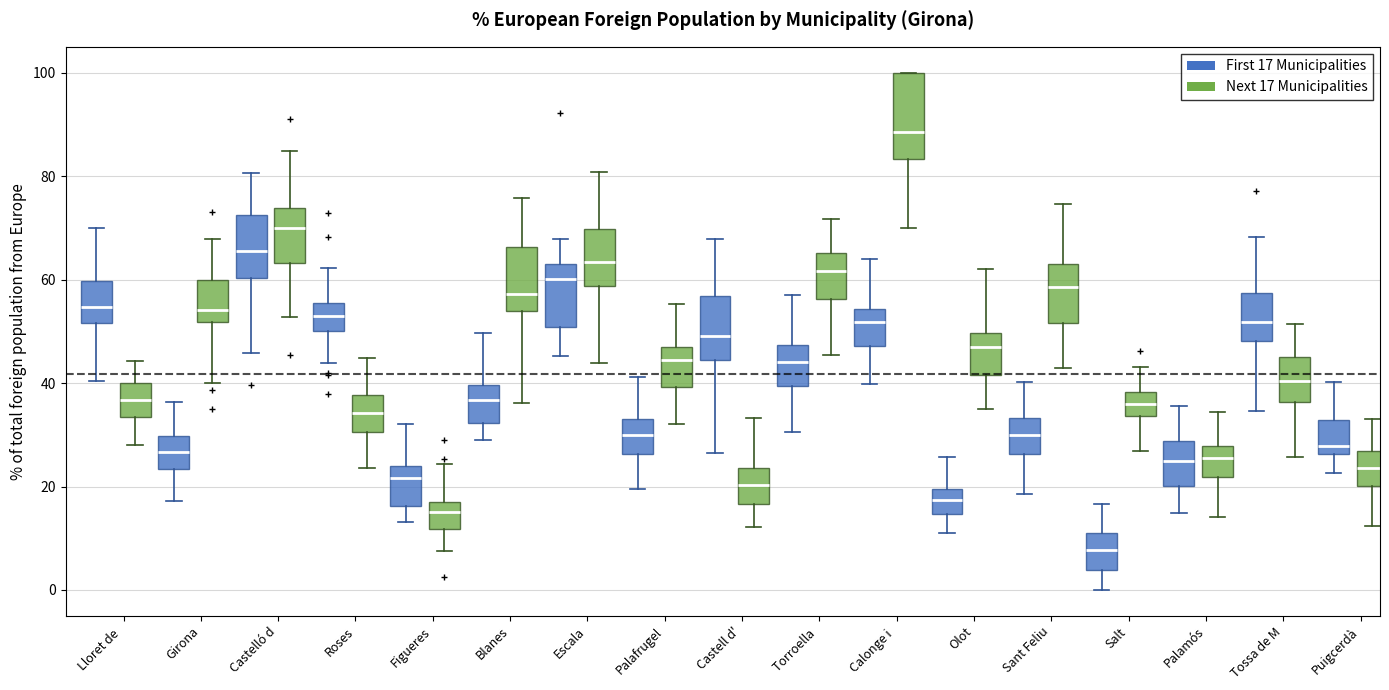

Which box has the lowest median line?

Salt (First 17 Municipalities)